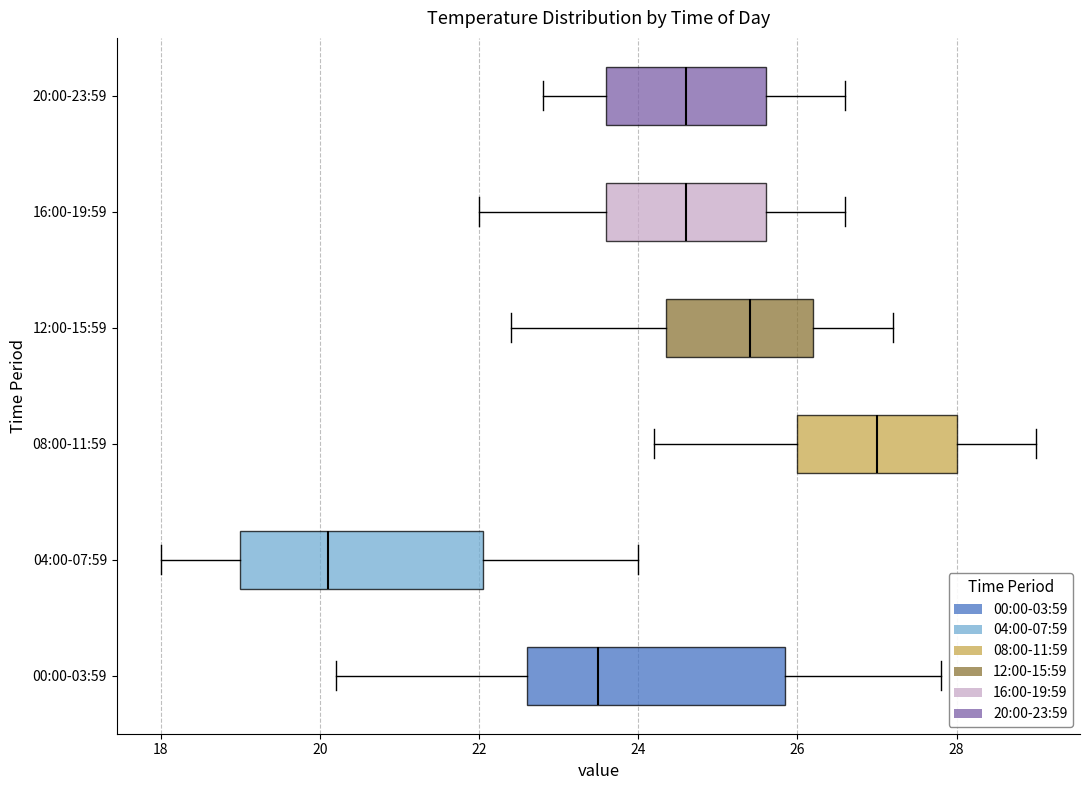

Reading bottom to top, read every box against the x-axis: the position of its median line, the range the box covers, and the ends of its whiskers. The values are not printed on the chart, so give them approximately, as read against the axis.

00:00-03:59: median 23.6, box 22.6 to 25.8, whiskers 20.2 to 27.8
04:00-07:59: median 20.2, box 19.0 to 22.0, whiskers 18.0 to 24.0
08:00-11:59: median 27.0, box 26.0 to 28.0, whiskers 24.2 to 29.0
12:00-15:59: median 25.4, box 24.4 to 26.2, whiskers 22.4 to 27.2
16:00-19:59: median 24.6, box 23.6 to 25.6, whiskers 22.0 to 26.6
20:00-23:59: median 24.6, box 23.6 to 25.6, whiskers 22.8 to 26.6